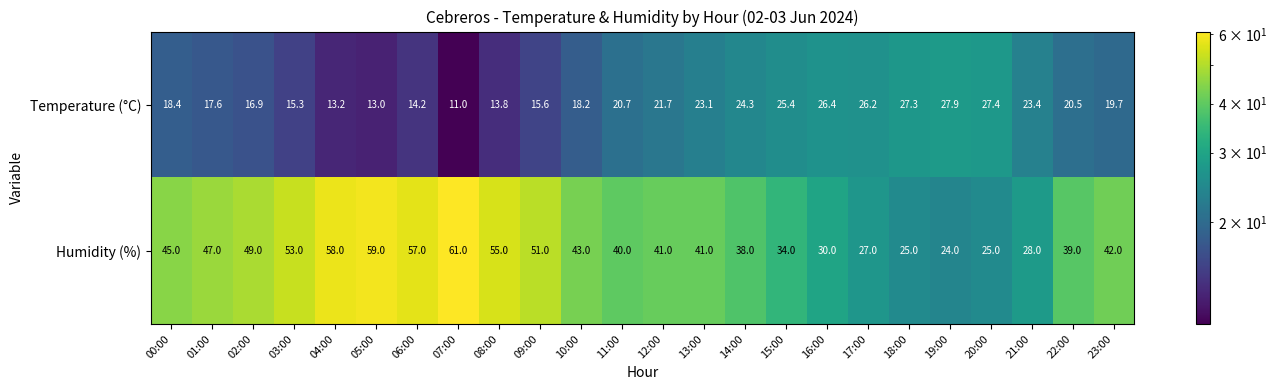

At which label does Temperature (°C) first exceed 20?

11:00